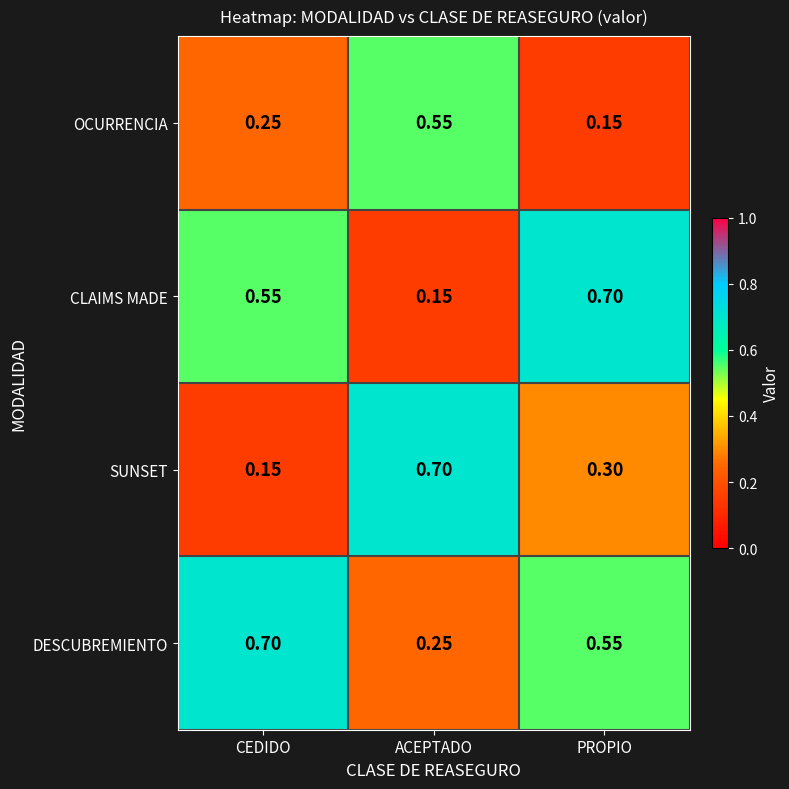

Rank the categories by CLAIMS MADE value from highest to lowest.

PROPIO, CEDIDO, ACEPTADO